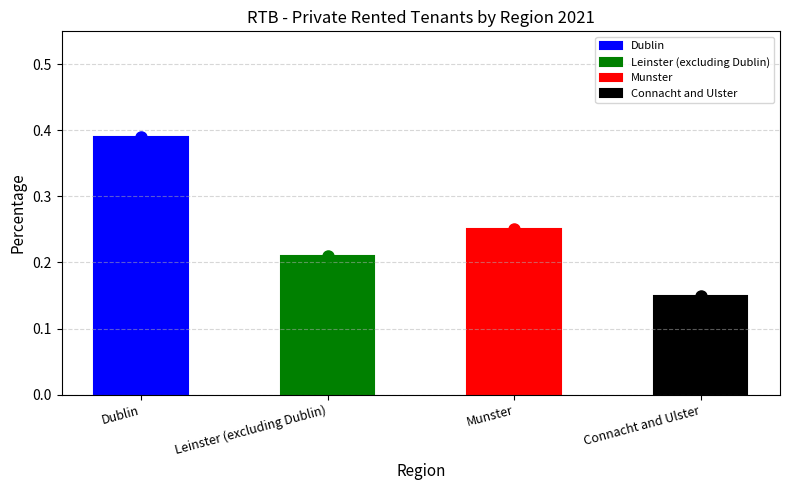

What is the label of the 1st bar from the left?

Dublin